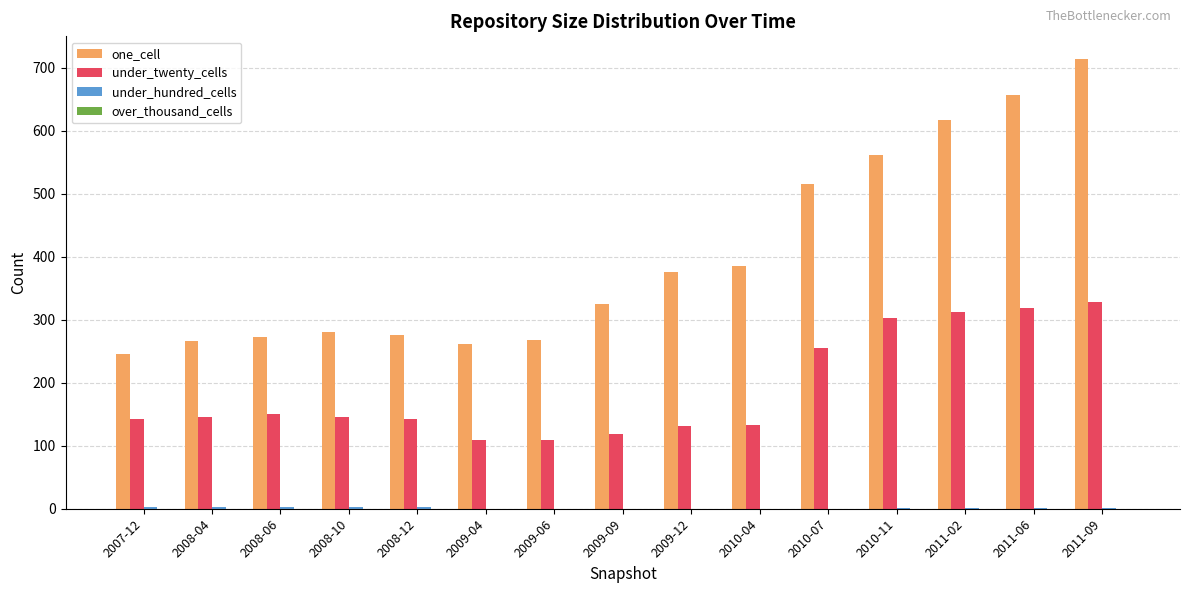

Which series changed the most between 2008-12 and 2010-07?

one_cell